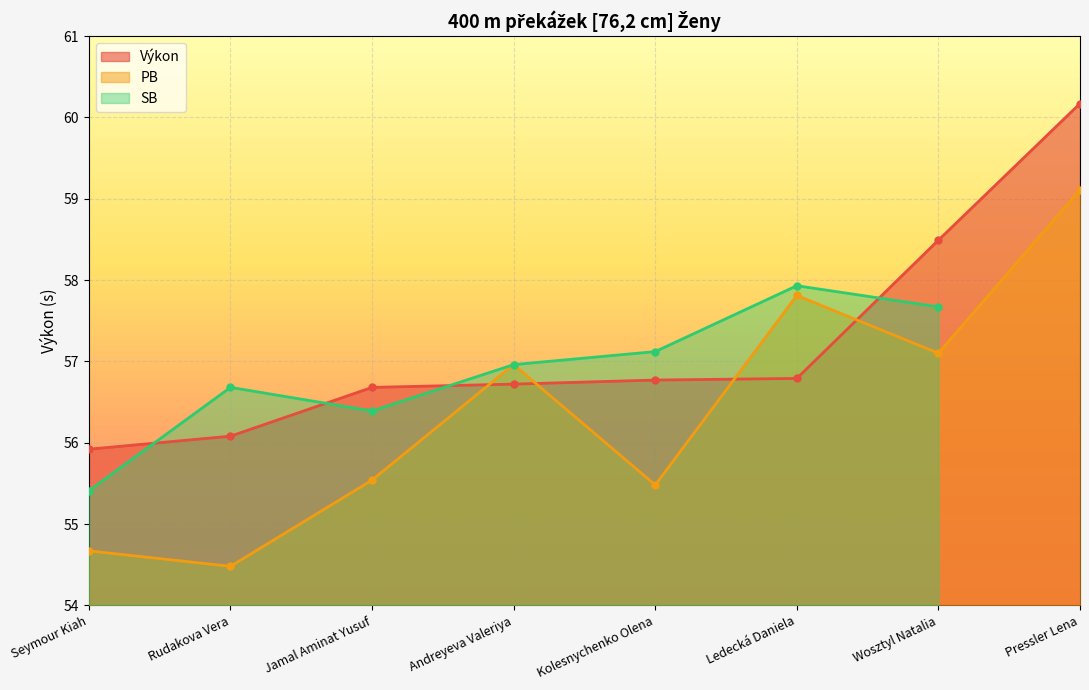

What is the label of the 5th point from the right?

Andreyeva Valeriya